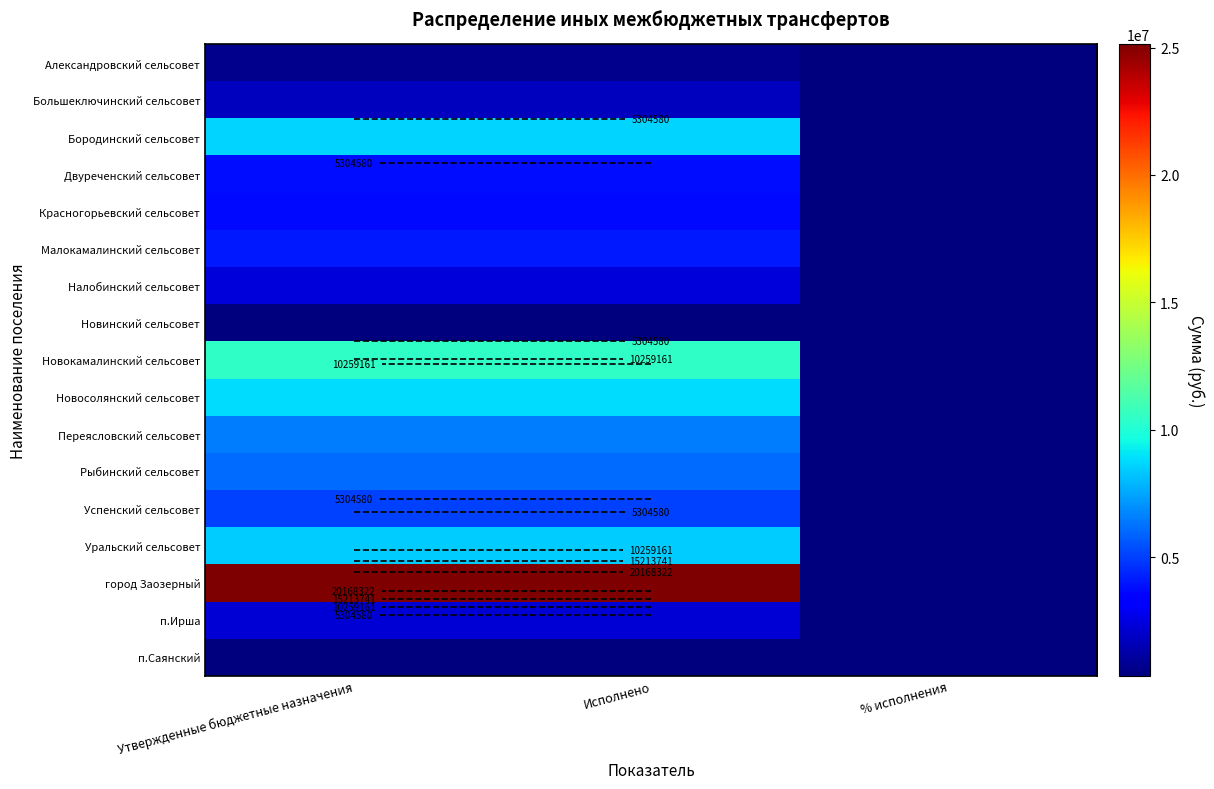

Which series has the largest total across all categories?

город Заозерный